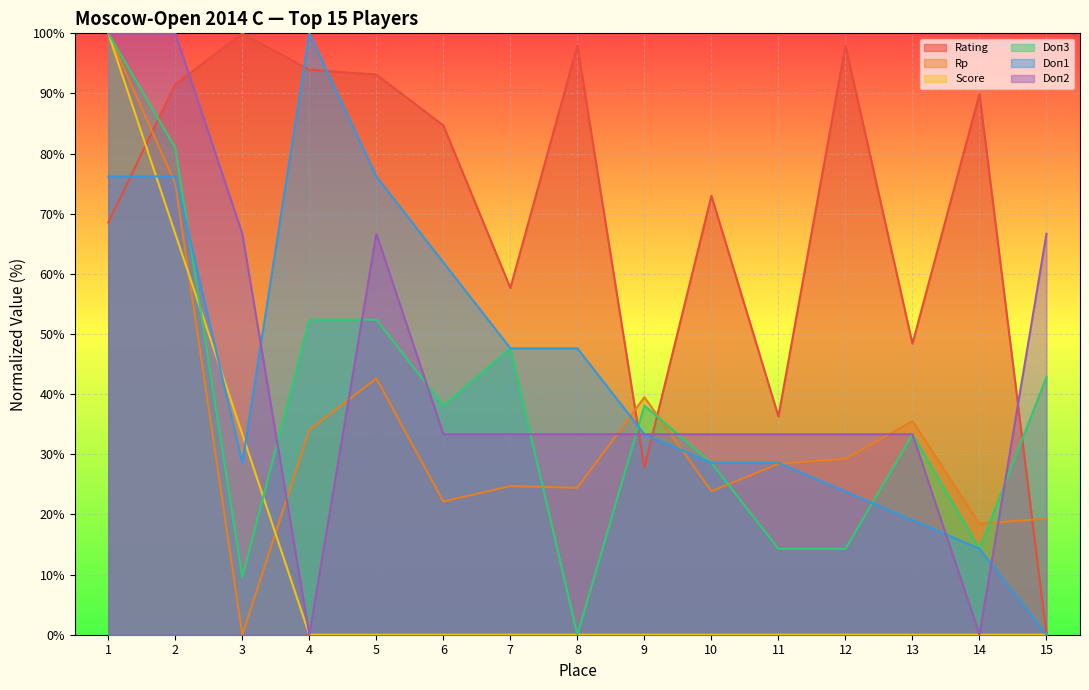

How many data points in Rp are above 28?

8